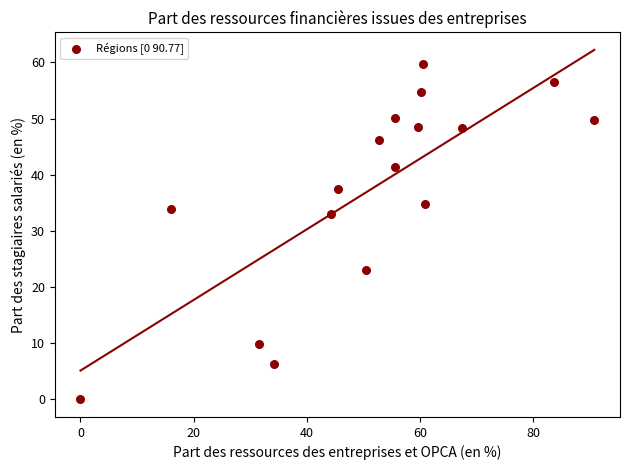

What Y value in the scatter plot is closest to 29?

33.0